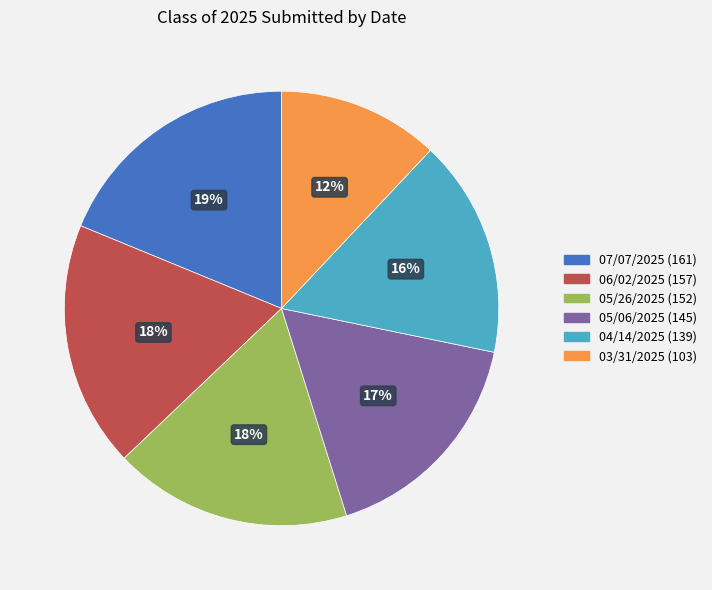

True or false: 07/07/2025 (161) accounts for 19% of the total.

True